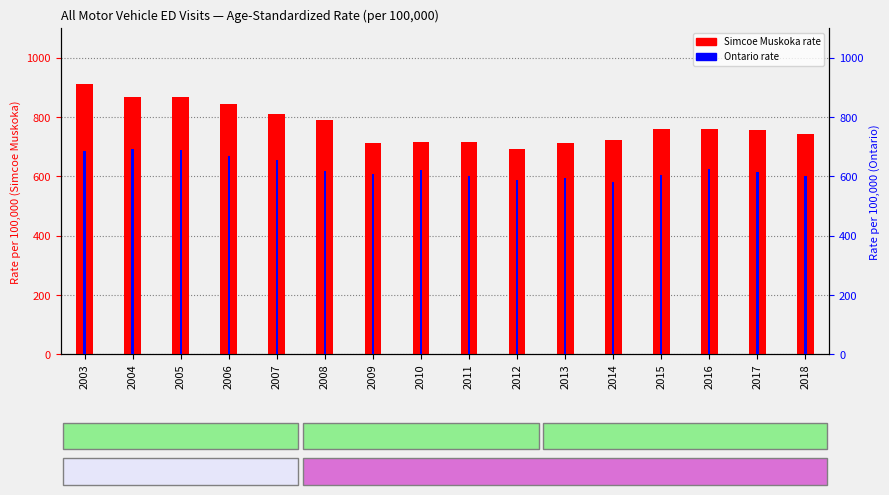

True or false: Simcoe Muskoka has a value of 723.5 at 2014.

True